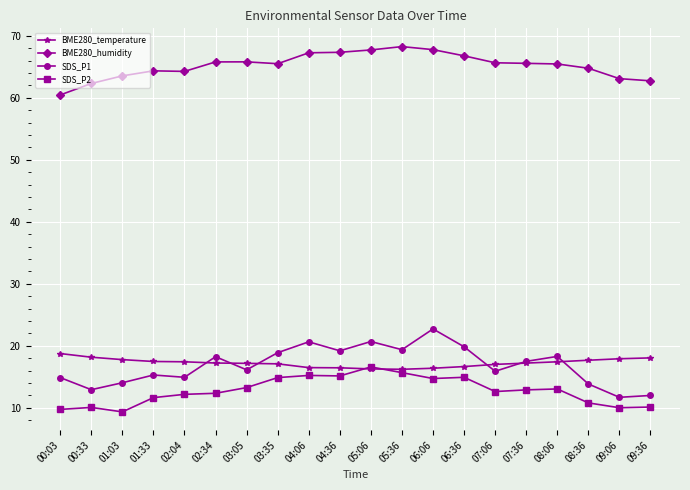

At which label does SDS_P2 reach its peak?

05:06